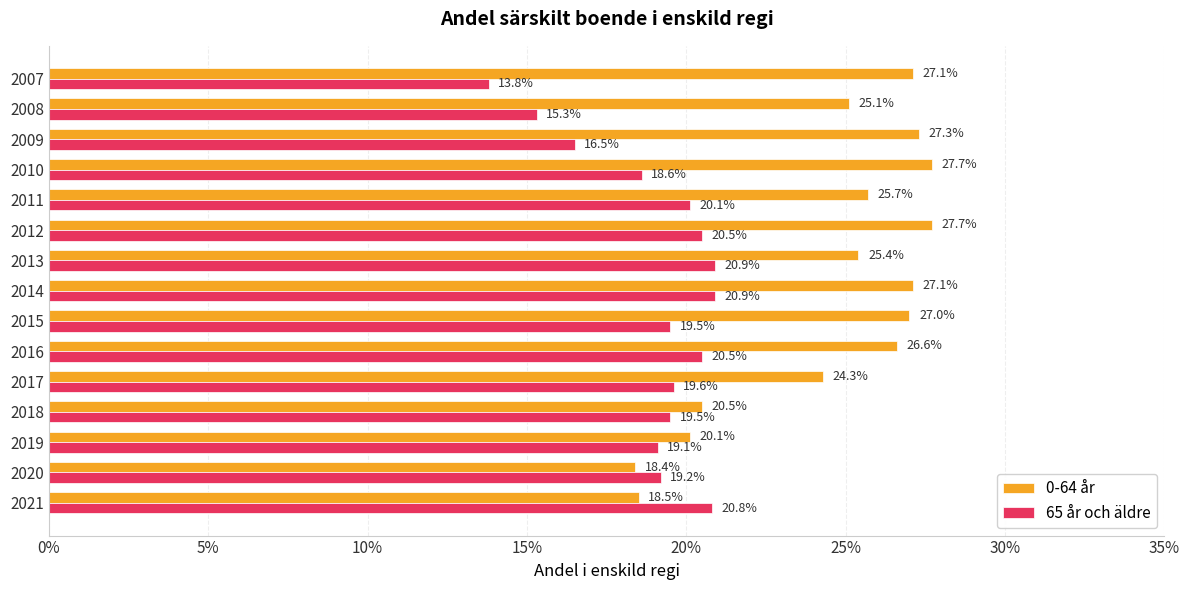

What are all the series names shown in the legend?

0-64 år, 65 år och äldre